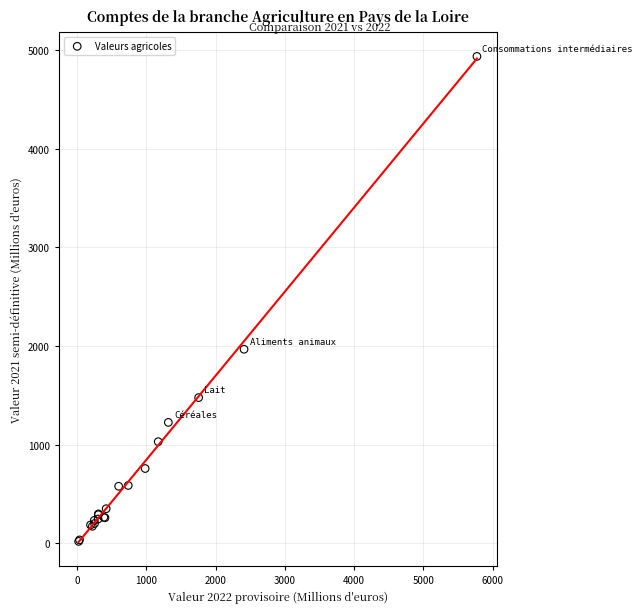

What Y value in the scatter plot is closest to 2477?

1967.0